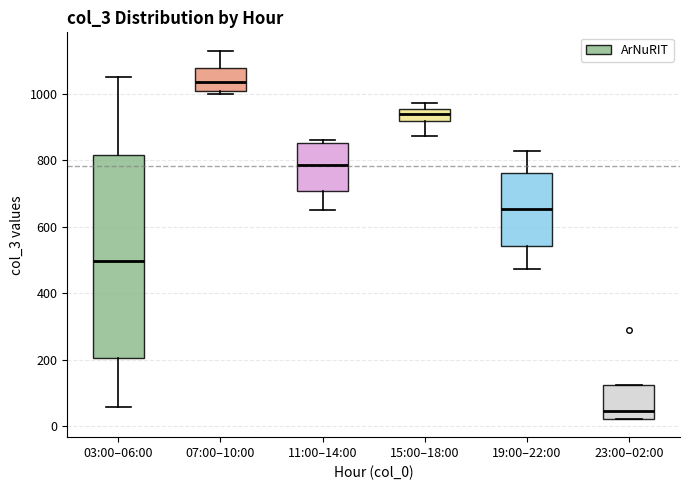

Where does the upper whisker of the box for 19:00–22:00 end on the y-axis? The values are not printed on the chart, so give them approximately, as read against the axis.

820